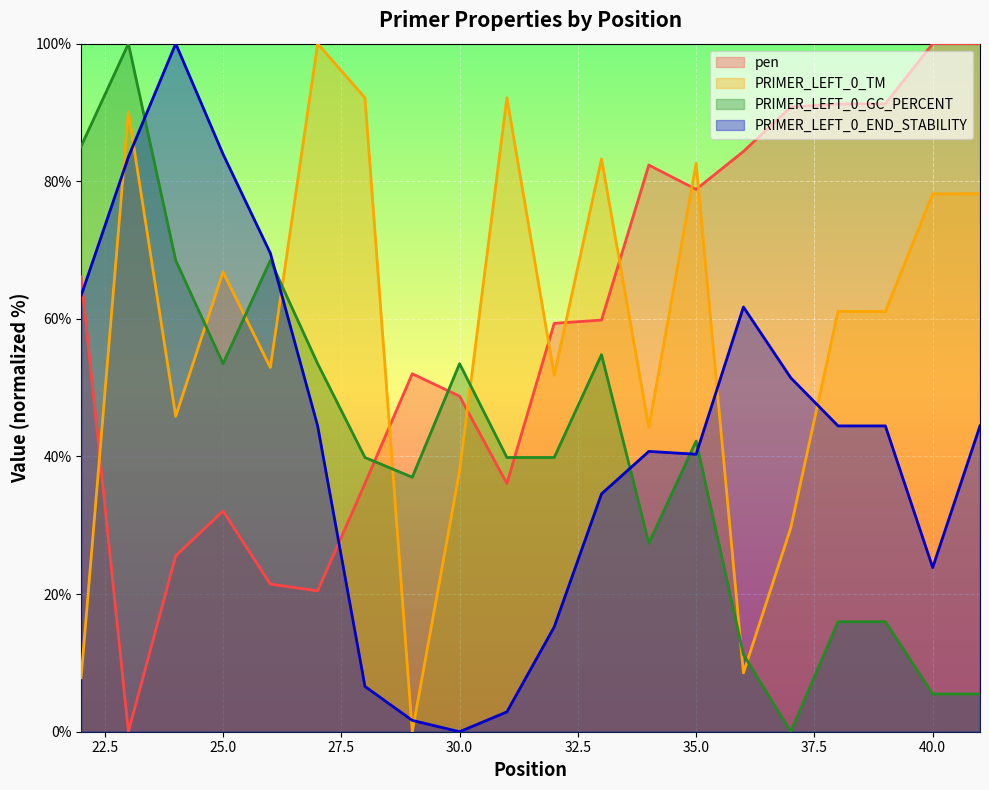

Which category has the highest value in the PRIMER_LEFT_0_GC_PERCENT series?

23